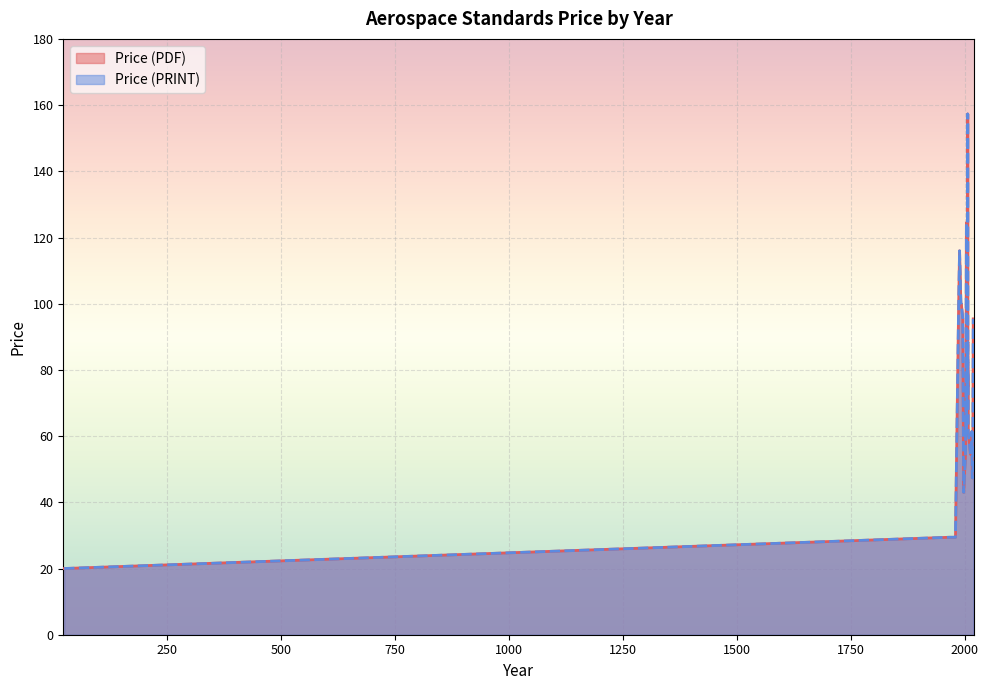

At how many categories does at least one series exceed 60?

23